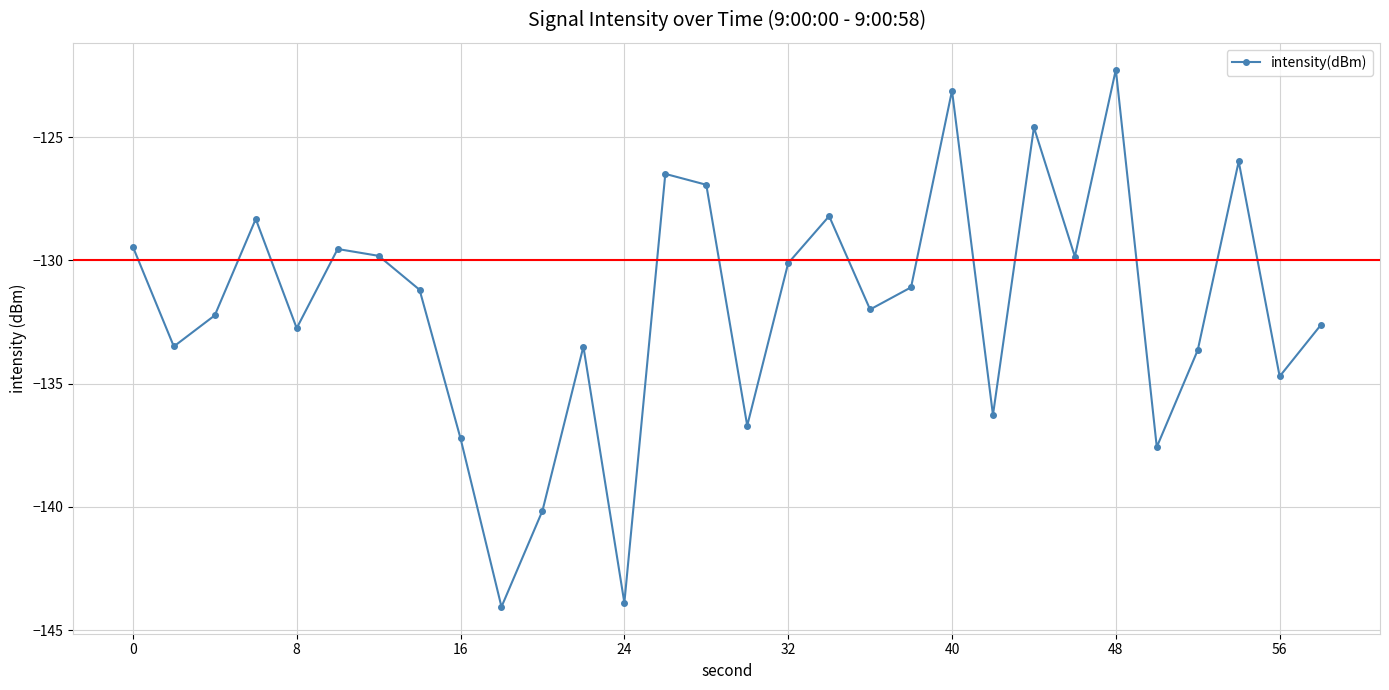

How many data points does each series have?

30